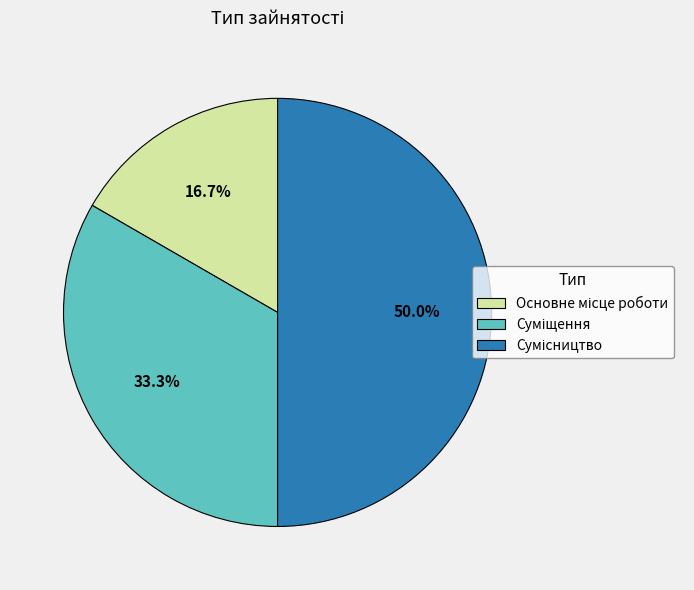

Does Суміщення account for over 50% of the chart?

No